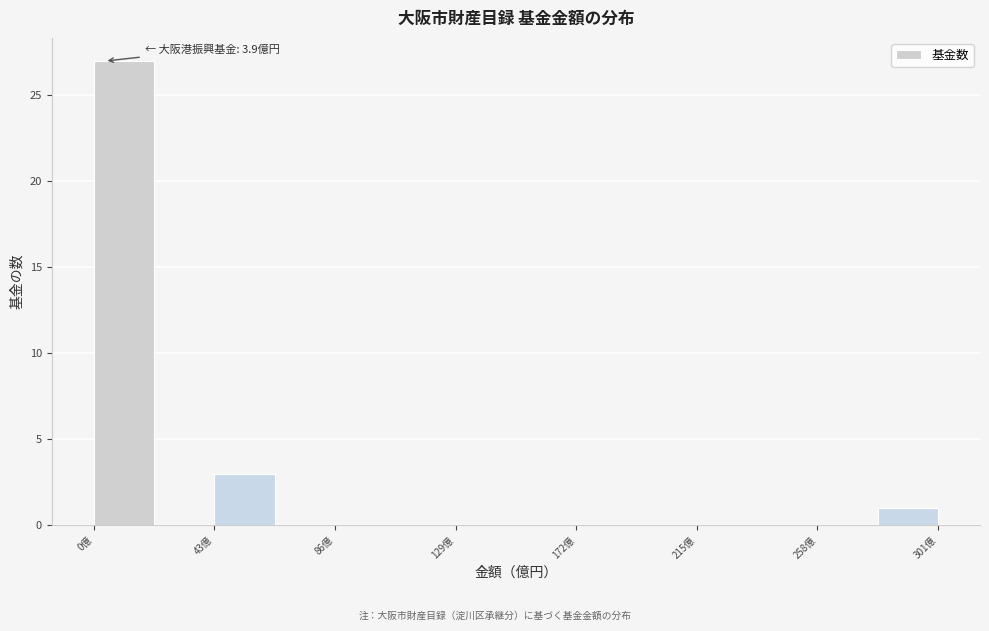

Which range on the x-axis has the tallest bar?

0 to 20